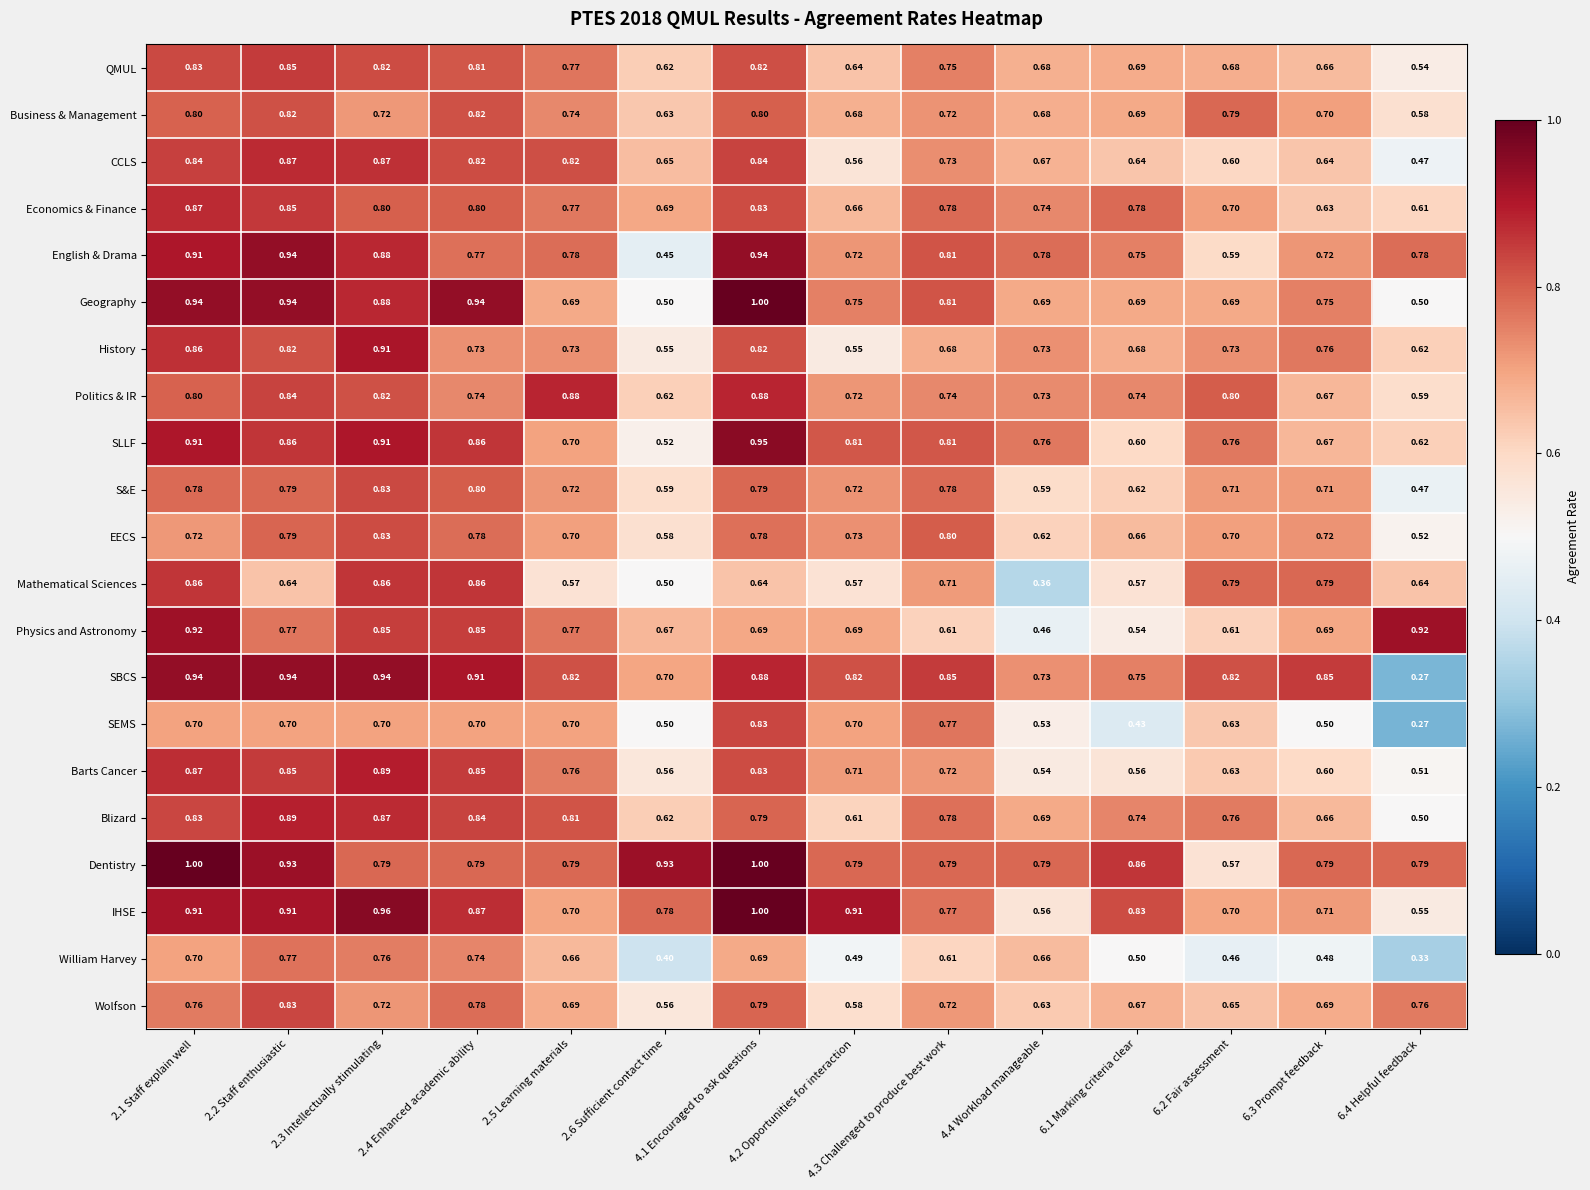

Which series has the widest spread of values?

SBCS